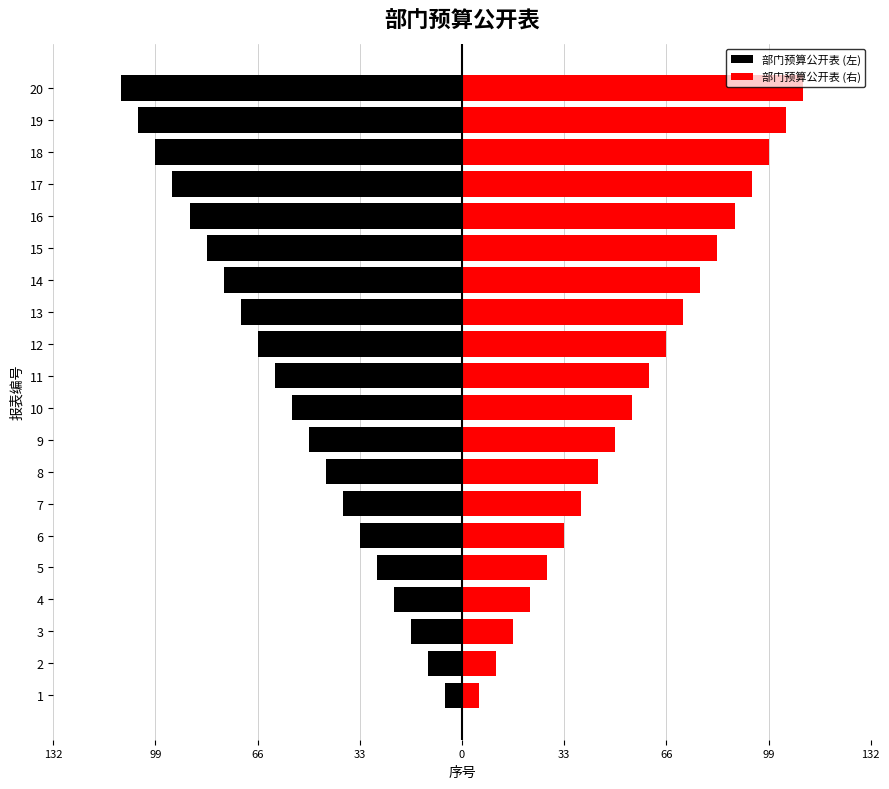

Reading right to left, list all the values displayed in this chart.

部门预算公开表 (左): -110.0	-104.5	-99.0	-93.5	-88.0	-82.5	-77.0	-71.5	-66.0	-60.5	-55.0	-49.5	-44.0	-38.5	-33.0	-27.5	-22.0	-16.5	-11.0	-5.5
部门预算公开表 (右): 110.0	104.5	99.0	93.5	88.0	82.5	77.0	71.5	66.0	60.5	55.0	49.5	44.0	38.5	33.0	27.5	22.0	16.5	11.0	5.5